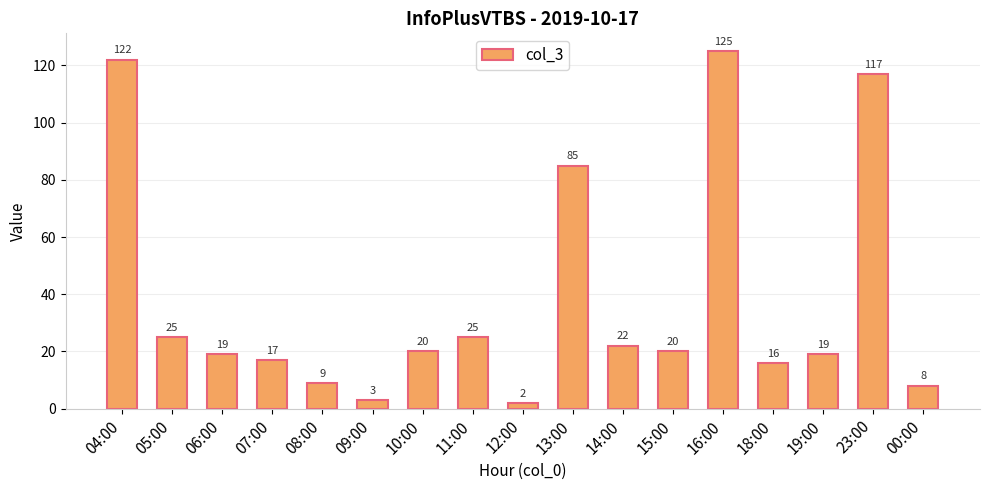

What is the maximum value shown in the chart?

125